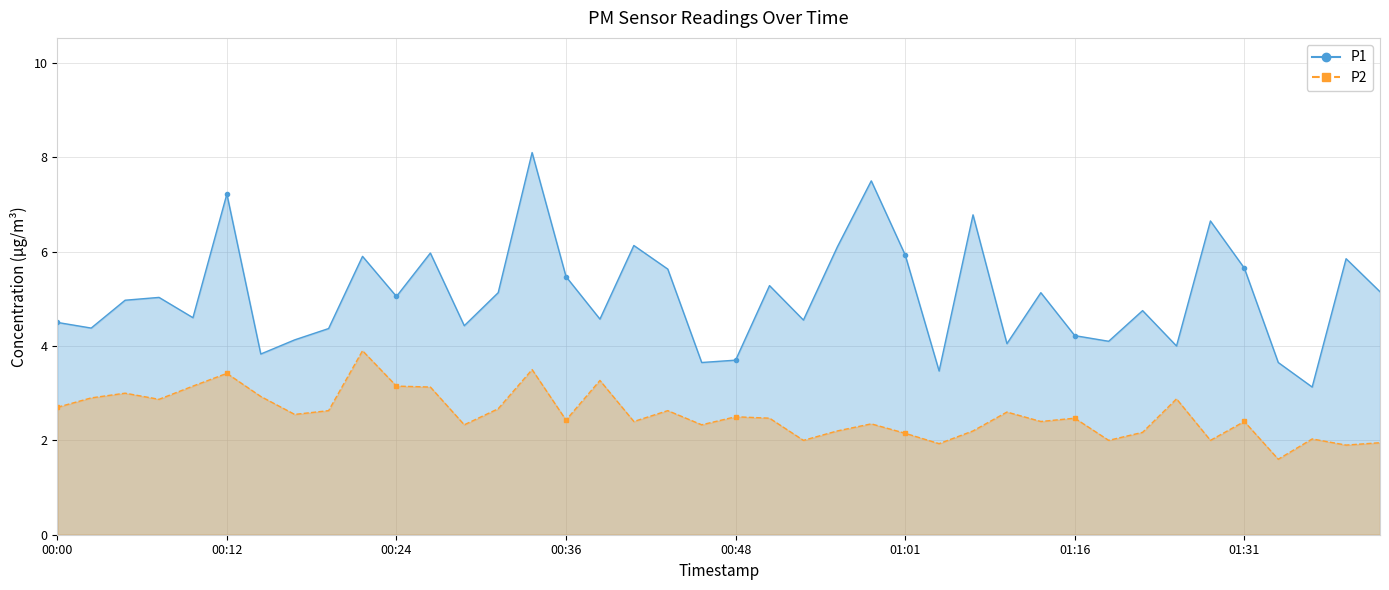

What is the value of the P1 point at the 14th from the left?

5.1